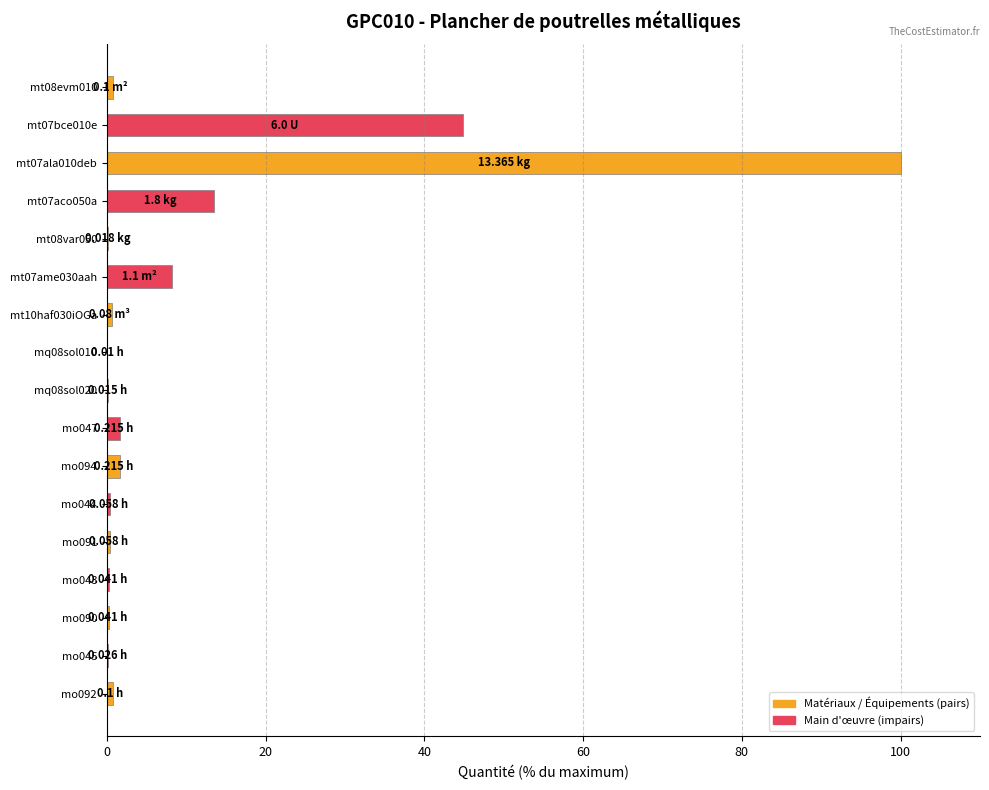

What is the sum of all values?

173.9